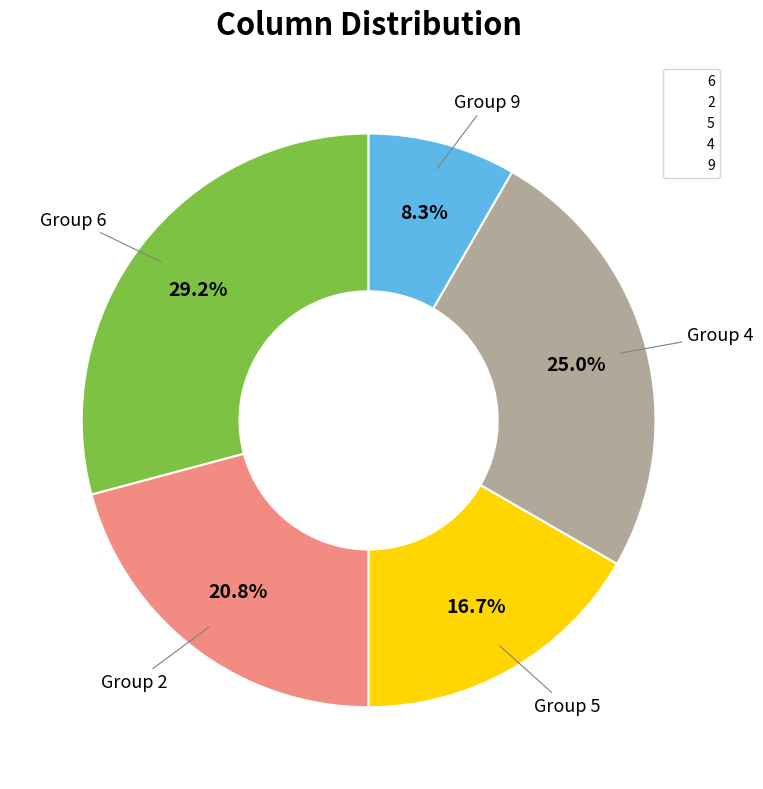

Does any single category account for the majority?

No